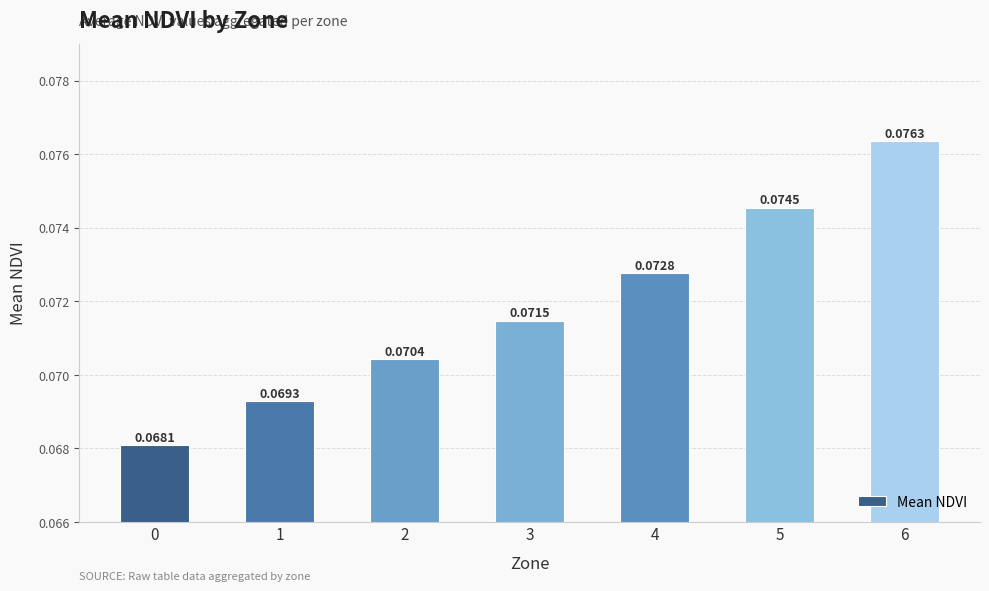

Which has a higher value, 1 or 3?

3